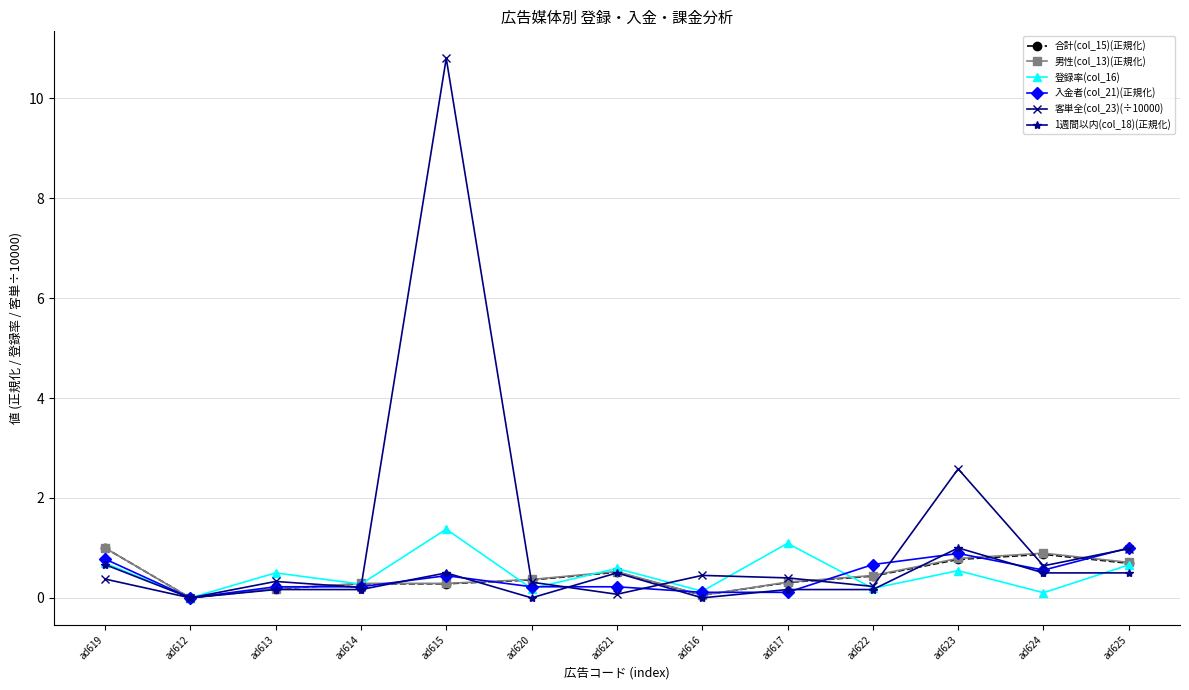

True or false: 登録率(col_16) has more than 1 interior local peaks.

True